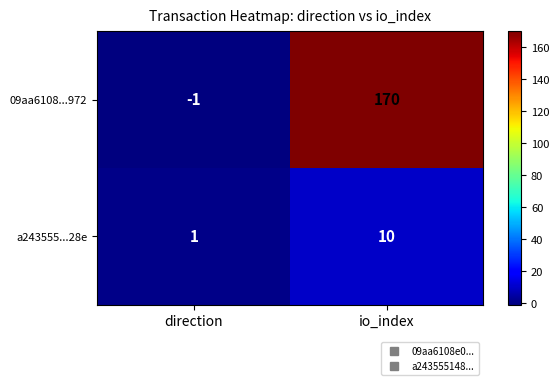

What is the difference between the maximum and minimum values in the a243555...28e series?

9